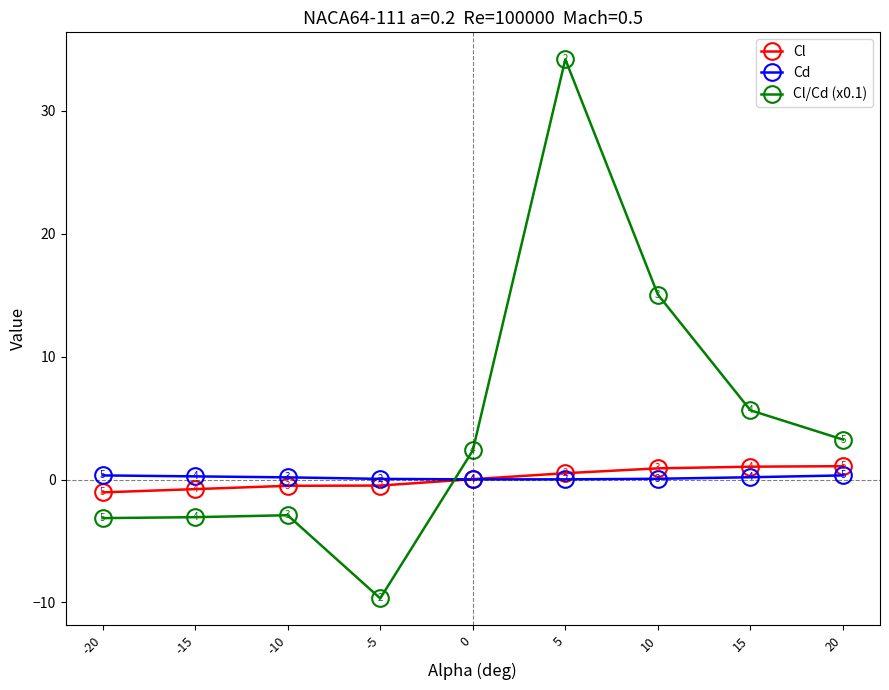

What is the difference between the maximum and minimum values in the Cl series?

2.1